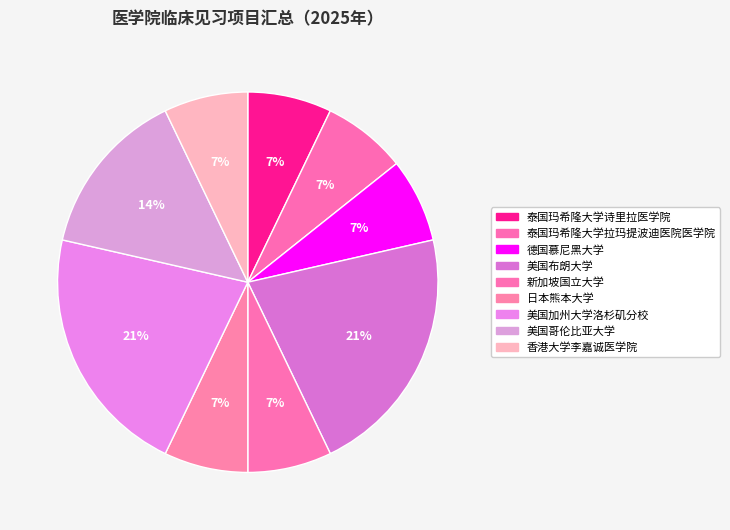

Which has a higher value, 新加坡国立大学 or 美国加州大学洛杉矶分校?

美国加州大学洛杉矶分校